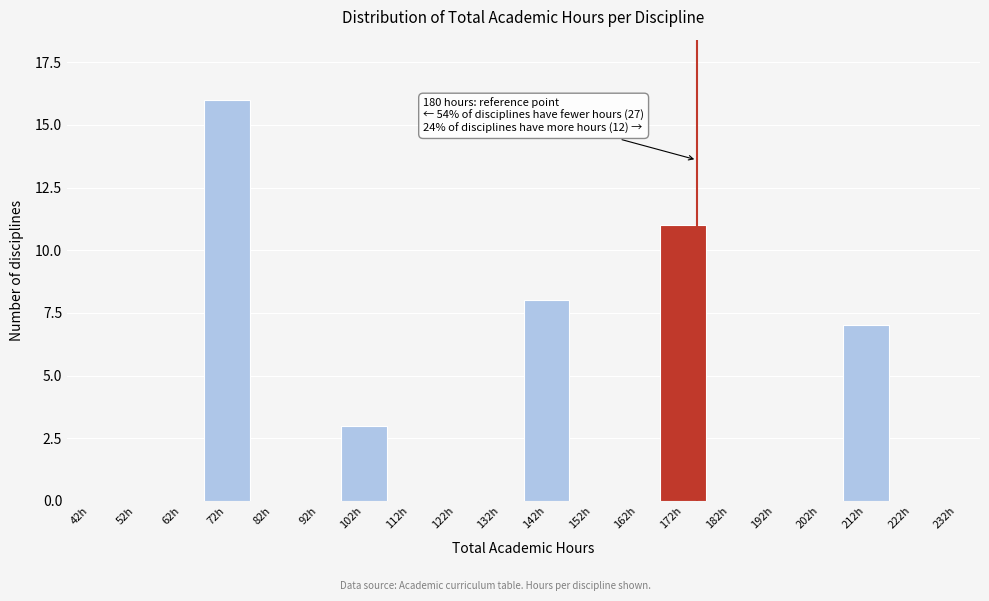

Reading left to right, list all the values displayed in this chart.

42h=0	52h=0	62h=0	72h=16	82h=0	92h=0	102h=3	112h=0	122h=0	132h=0	142h=8	152h=0	162h=0	172h=11	182h=0	192h=0	202h=0	212h=7	222h=0	232h=0